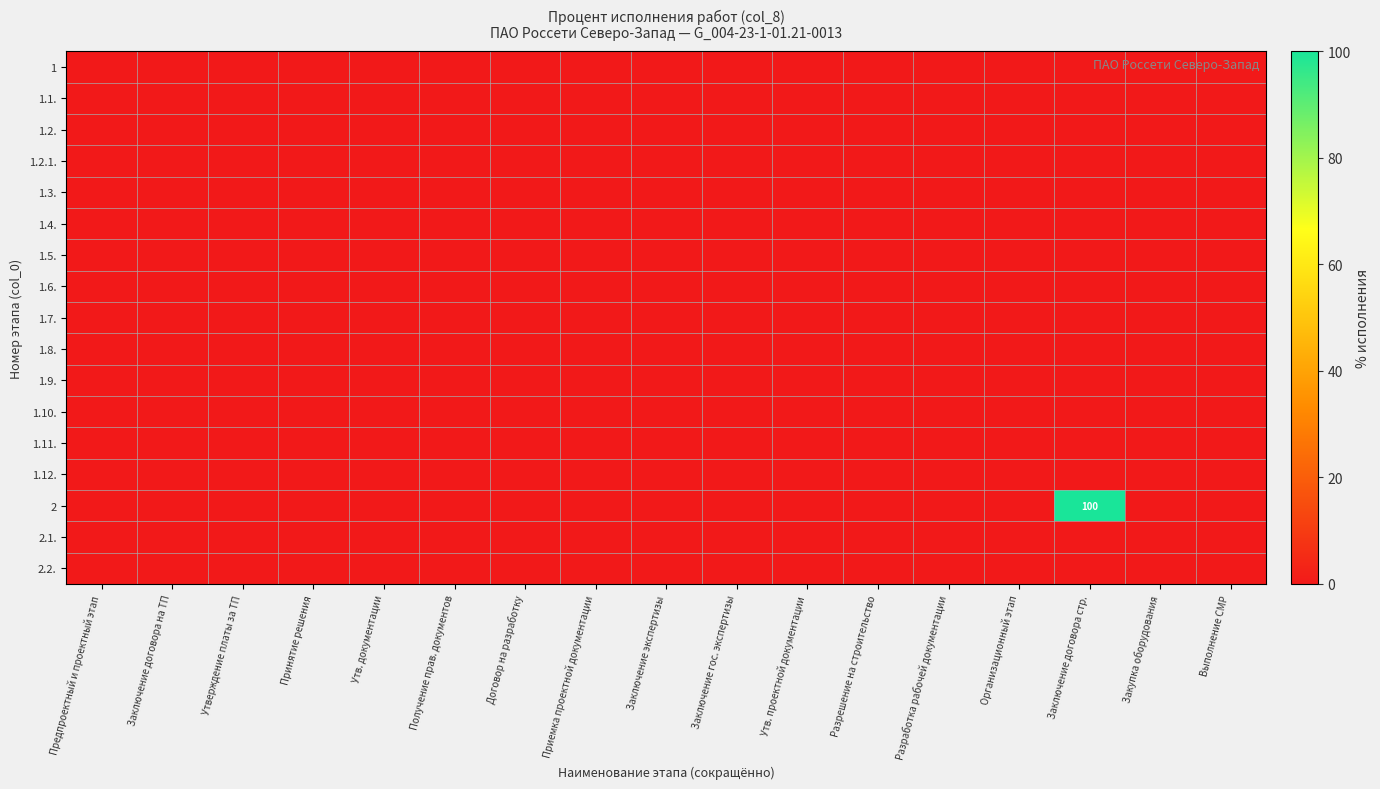

Which series has the largest total across all categories?

2